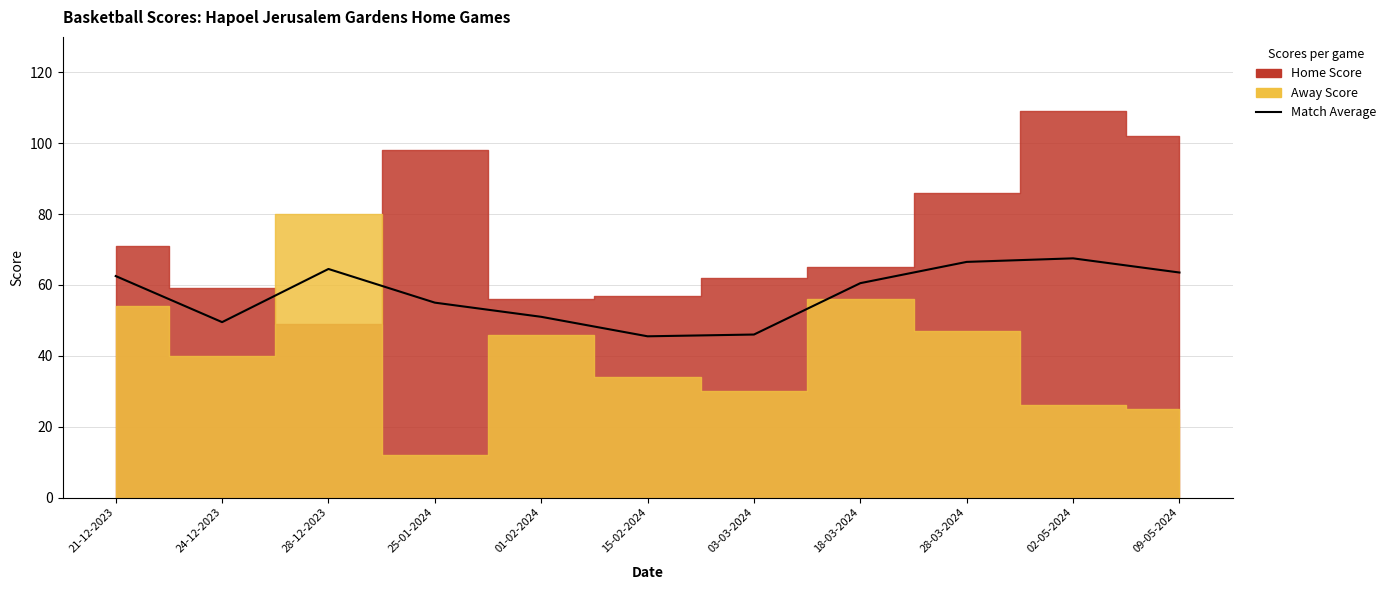

At which category does the chart reach its peak across all series?

02-05-2024